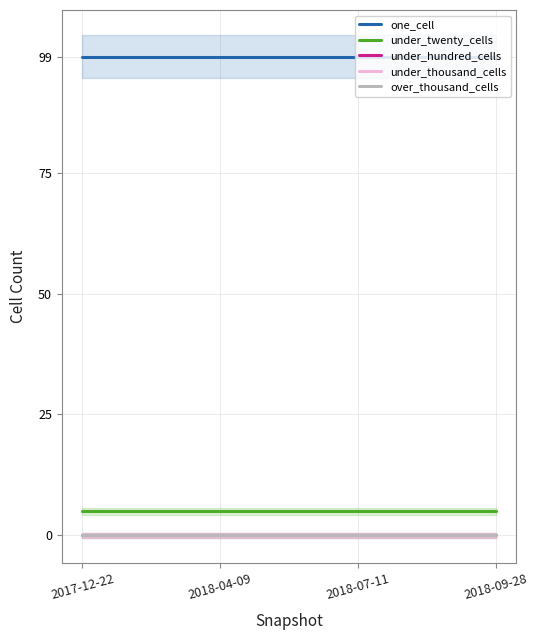

What is the total value across all series at 2018-09-28?

104